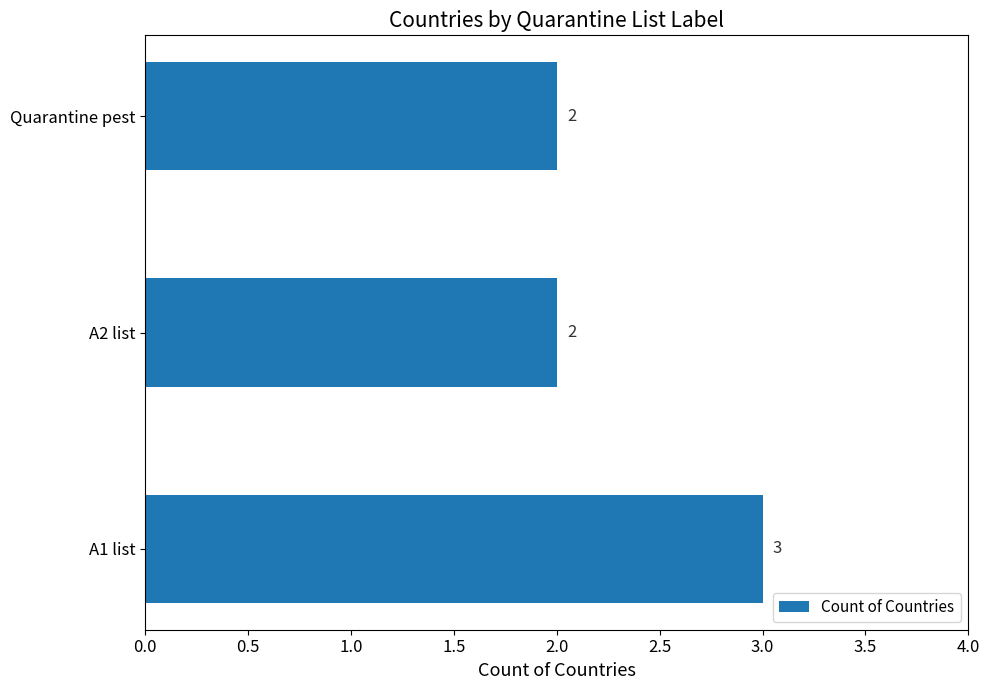

Does the chart contain stacked bars?

No